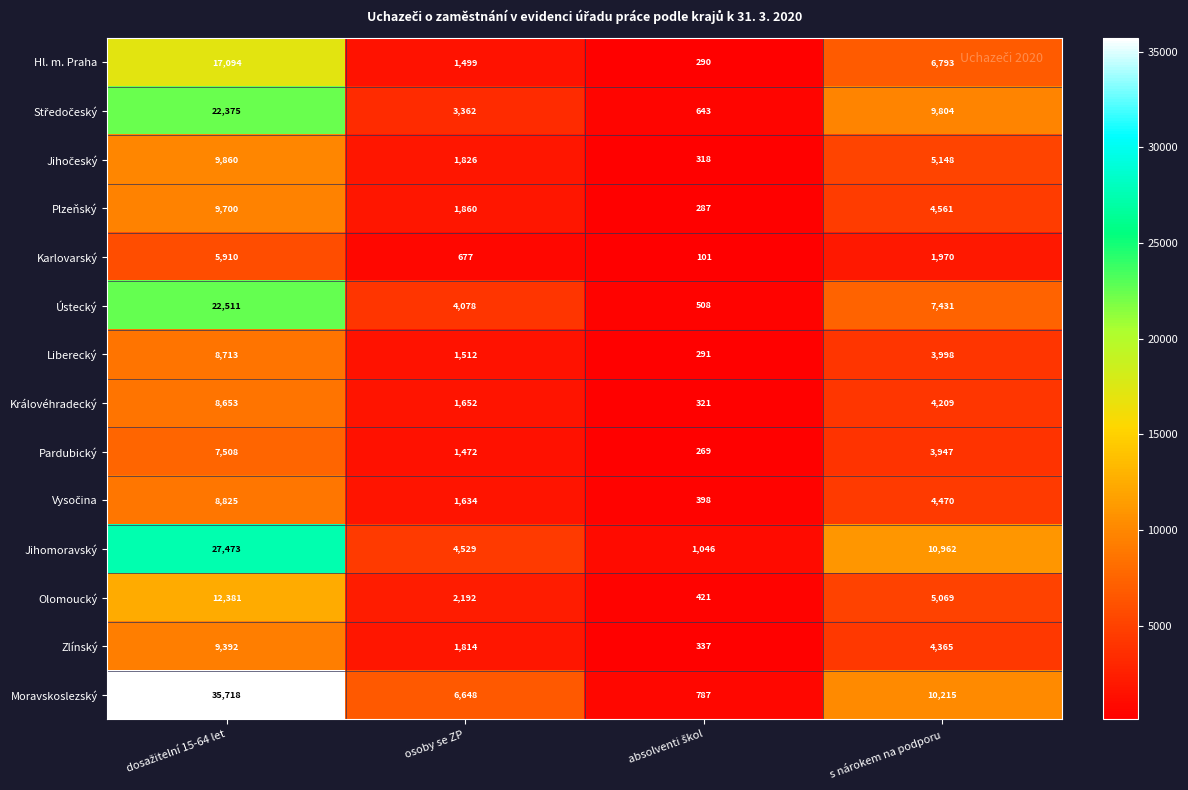

What is the difference between the maximum and second lowest values in the Zlínský series?

7578